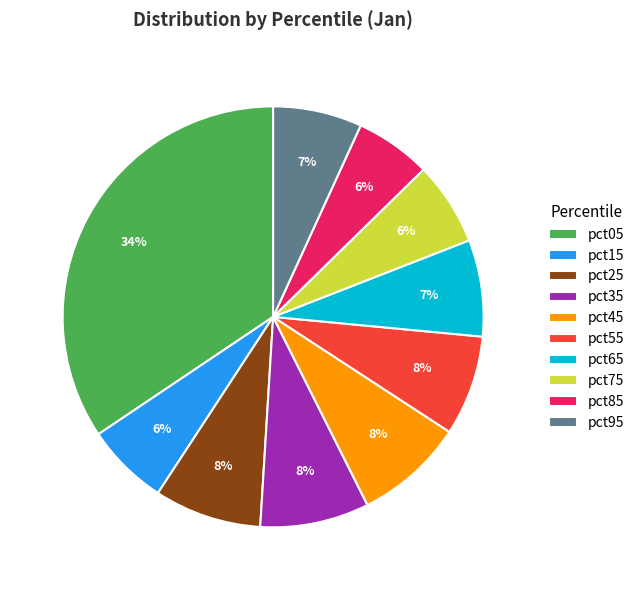

To the nearest percent, what is the combined percentage of pct05 and pct65?

42%